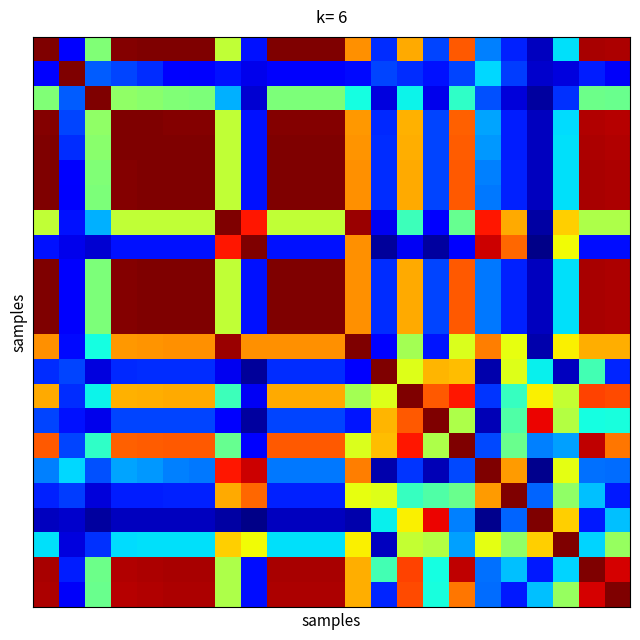

What is the greatest value displayed?

1.0